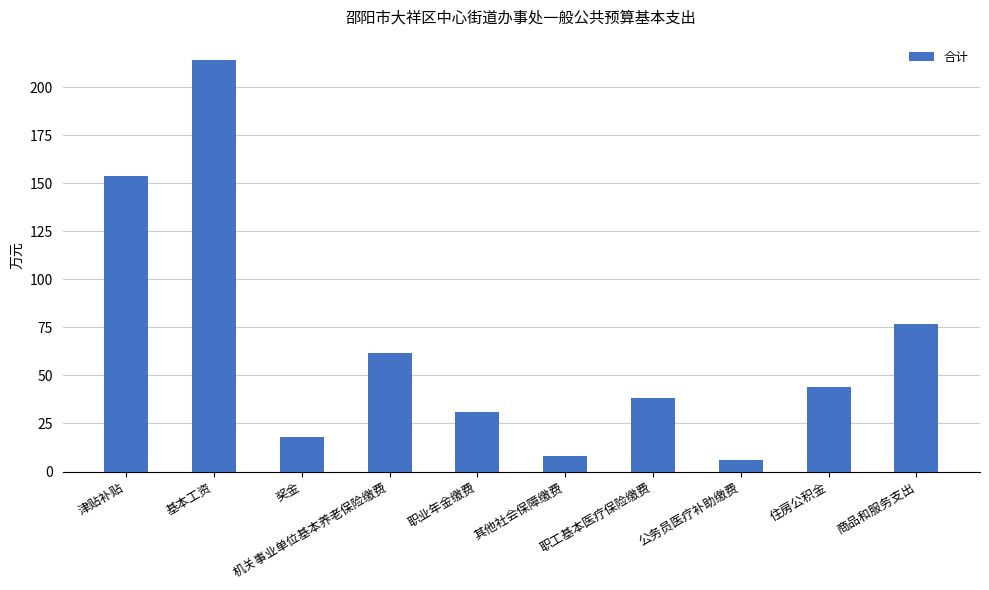

Between 奖金 and 其他社会保障缴费, which is larger?

奖金